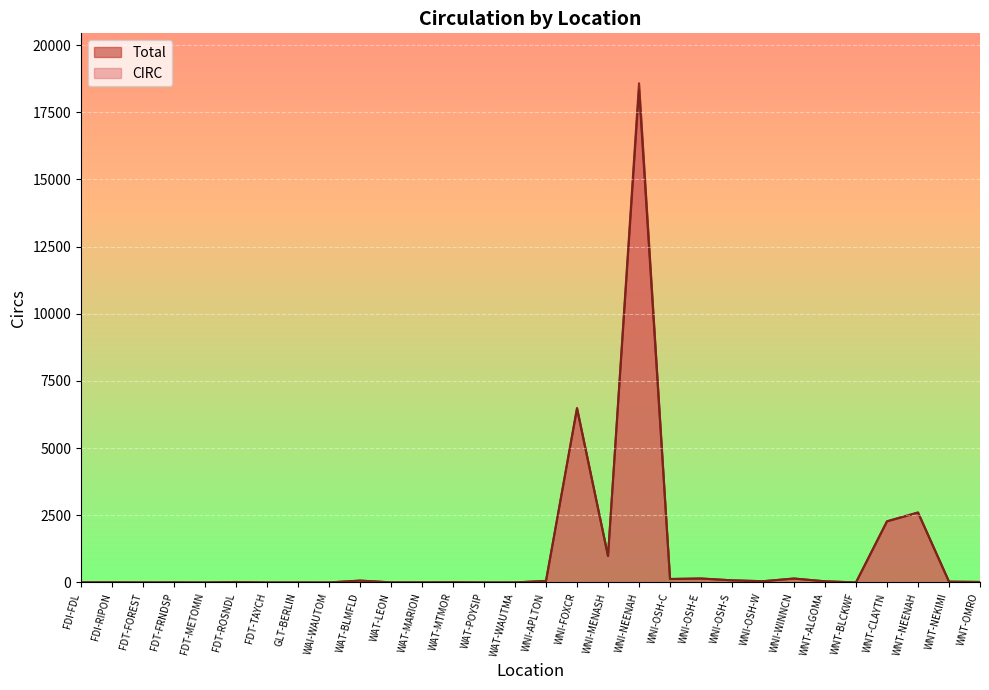

What is the minimum value shown in the chart?

1